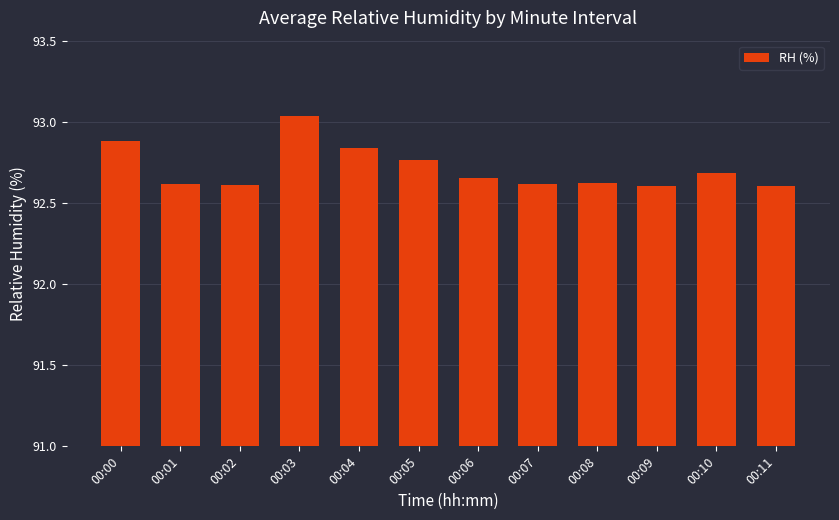

Approximately how many times larger is the value at 00:07 compared to 00:04?

1.0